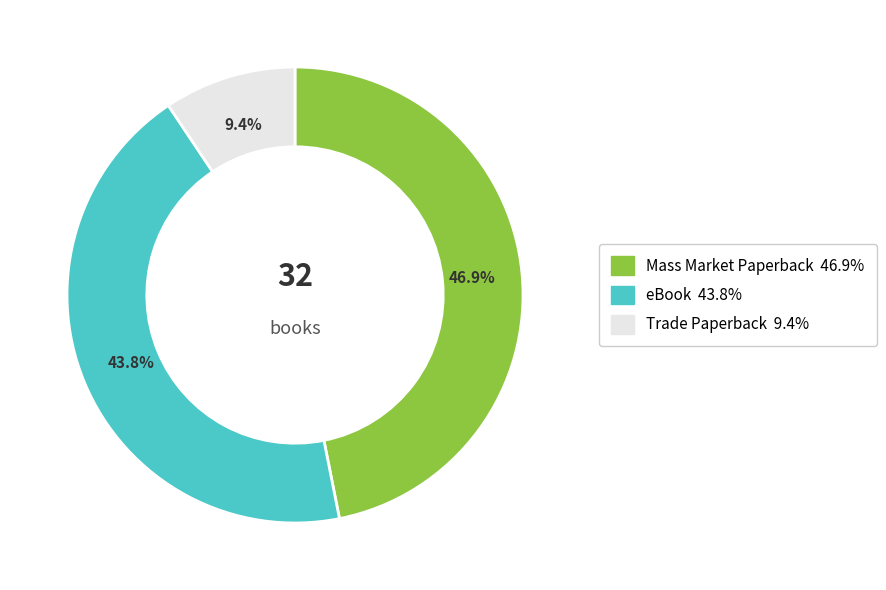

Is there a majority slice in this chart?

No